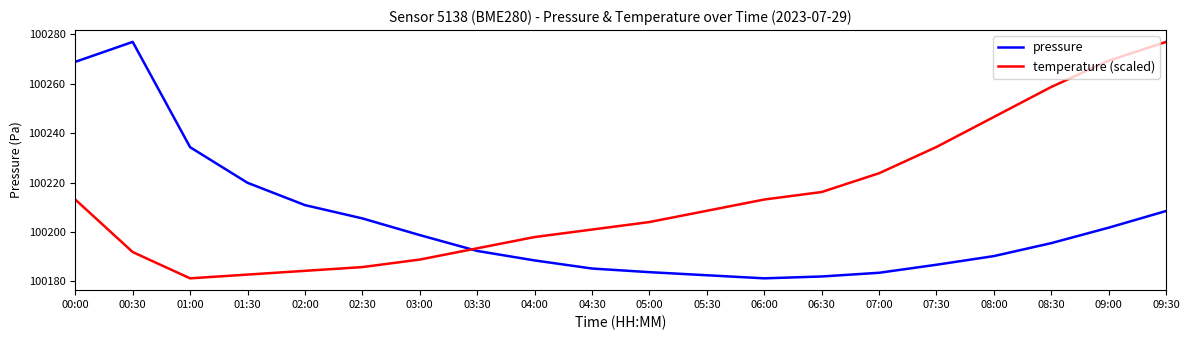

How many interior local valleys does the temperature (scaled) series have?

1